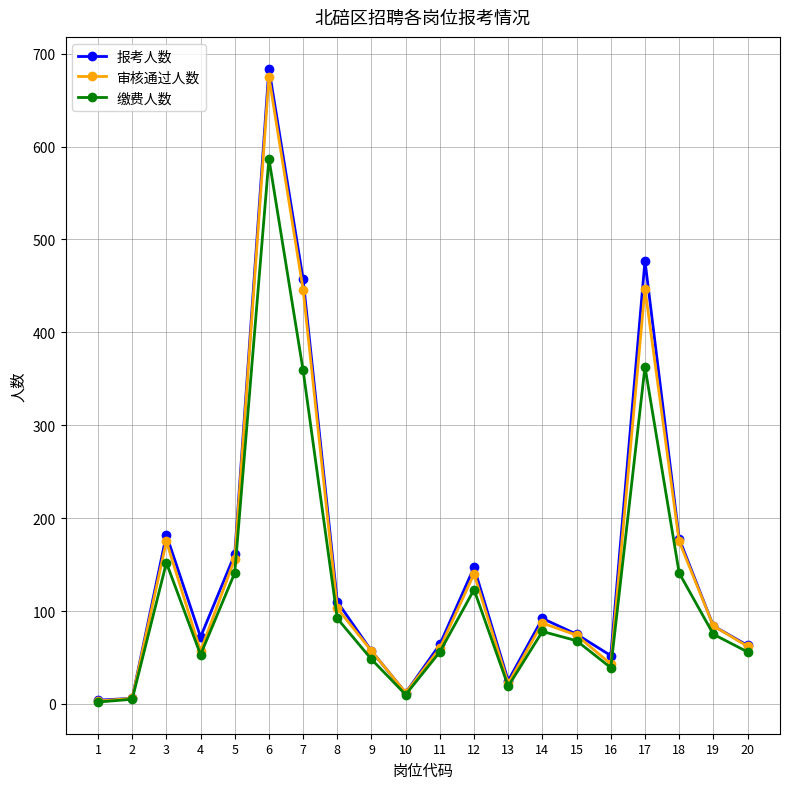

How many data points in 审核通过人数 are less than 84?

10